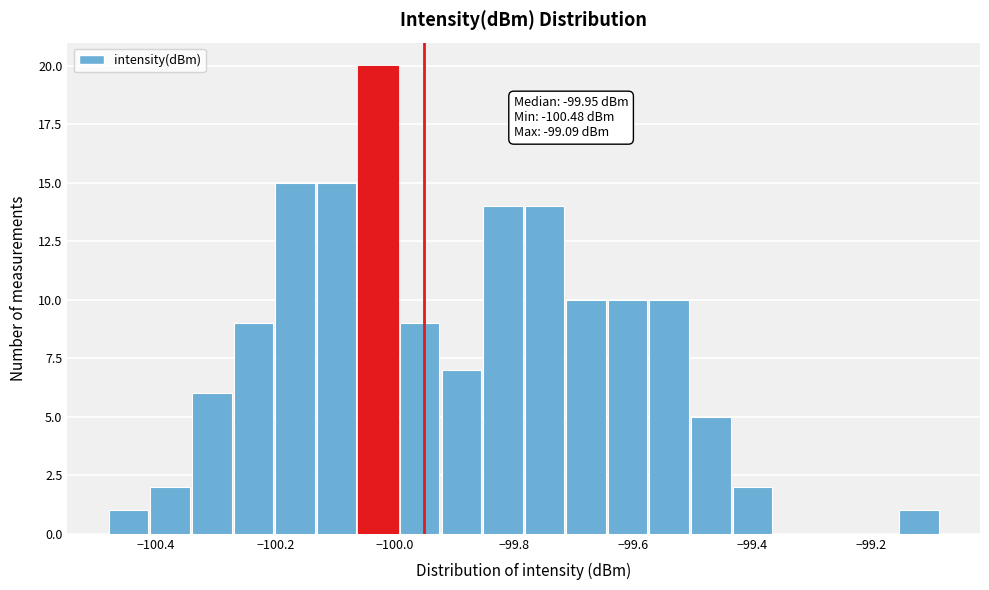

Around what value on the x-axis is the tallest bar? Give the approximate position of its centre, as read against the axis.

-100.02